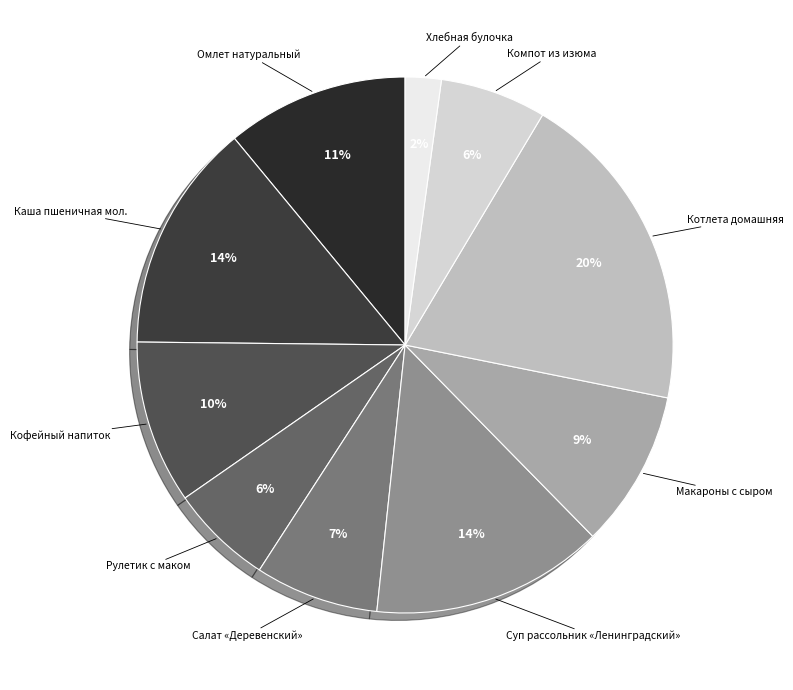

Is the sum of Рулетик с маком and Макароны с сыром greater than half?

No